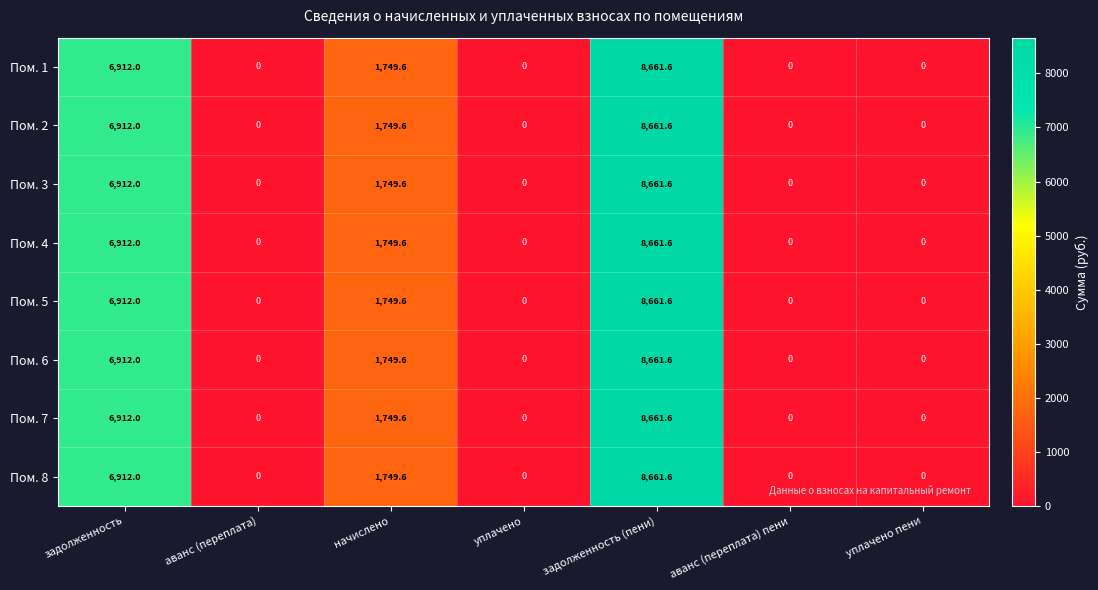

Is the value of Пом. 2 at задолженность (пени) greater than the value of Пом. 6 at задолженность?

Yes